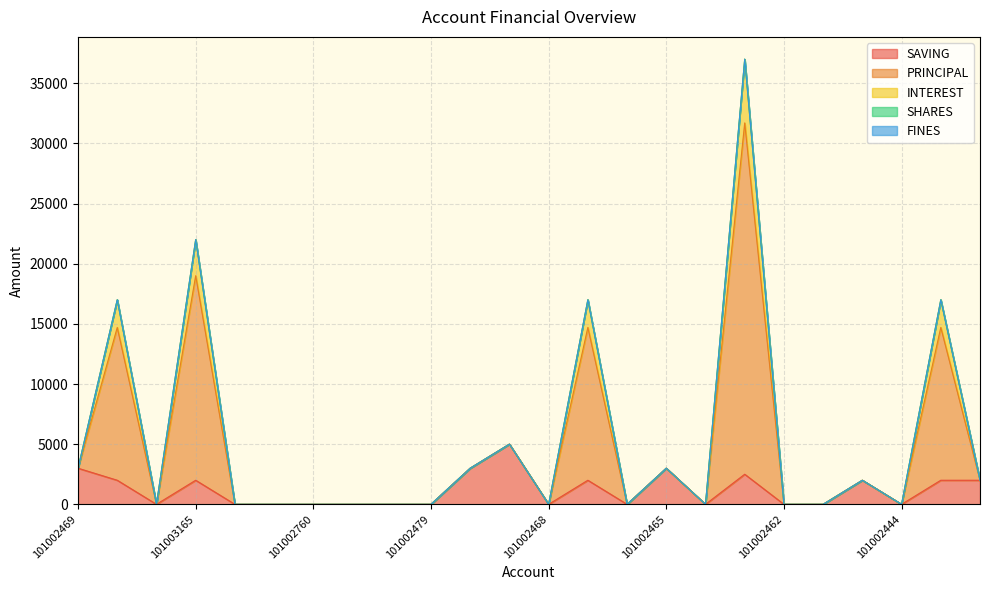

What is the label of the 20th point from the left?

101002461